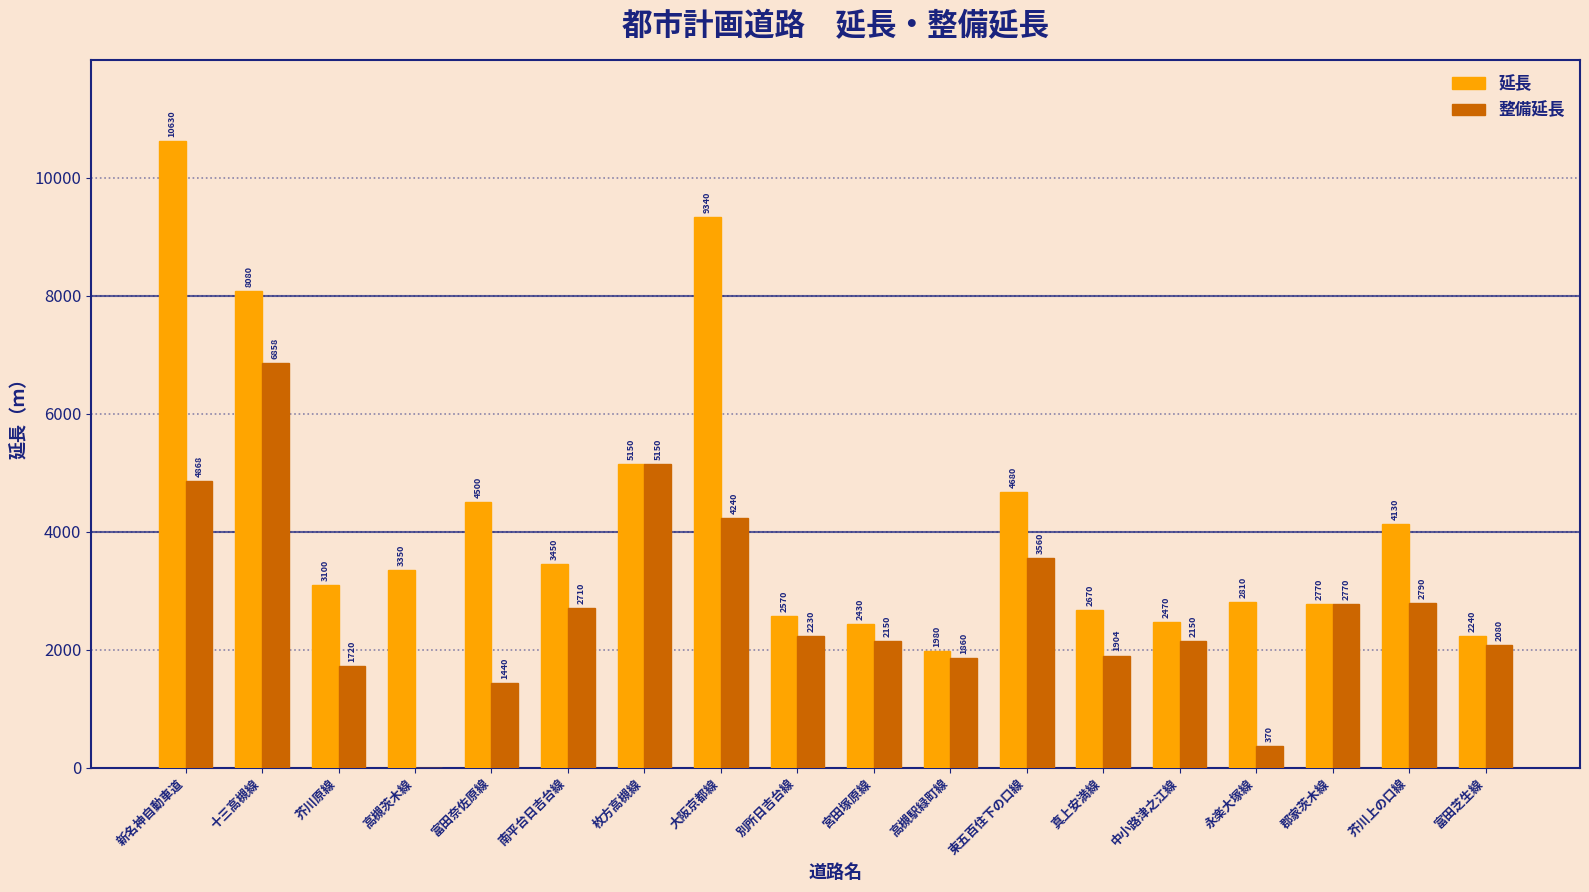

How many values in 整備延長 are above zero?

17